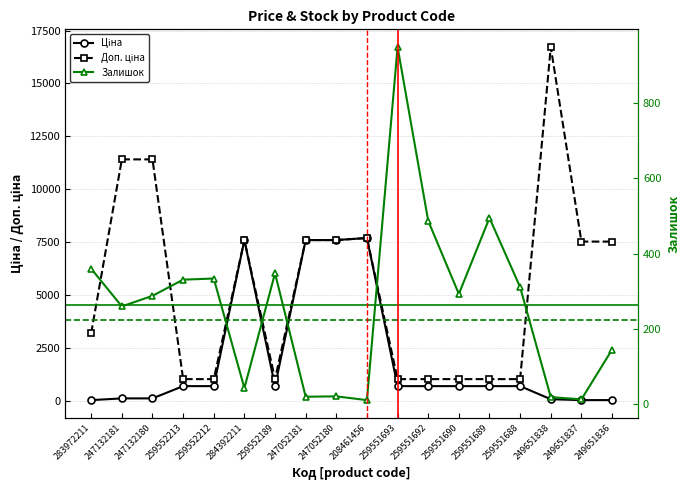

Between 259552213 and 208461456, which series saw the biggest shift?

Ціна